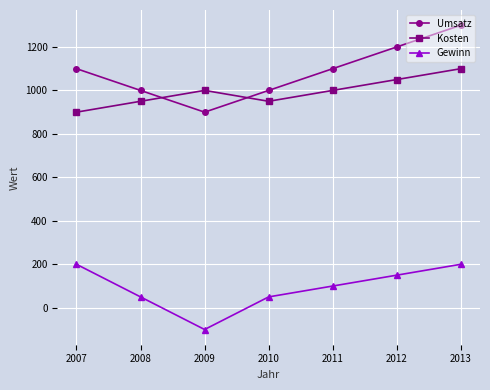

How many lines are shown in the chart?

3